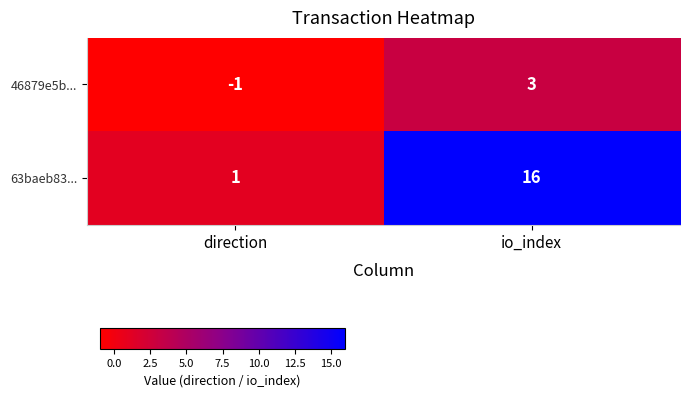

At which label is 46879e5b... closest to 1?

direction